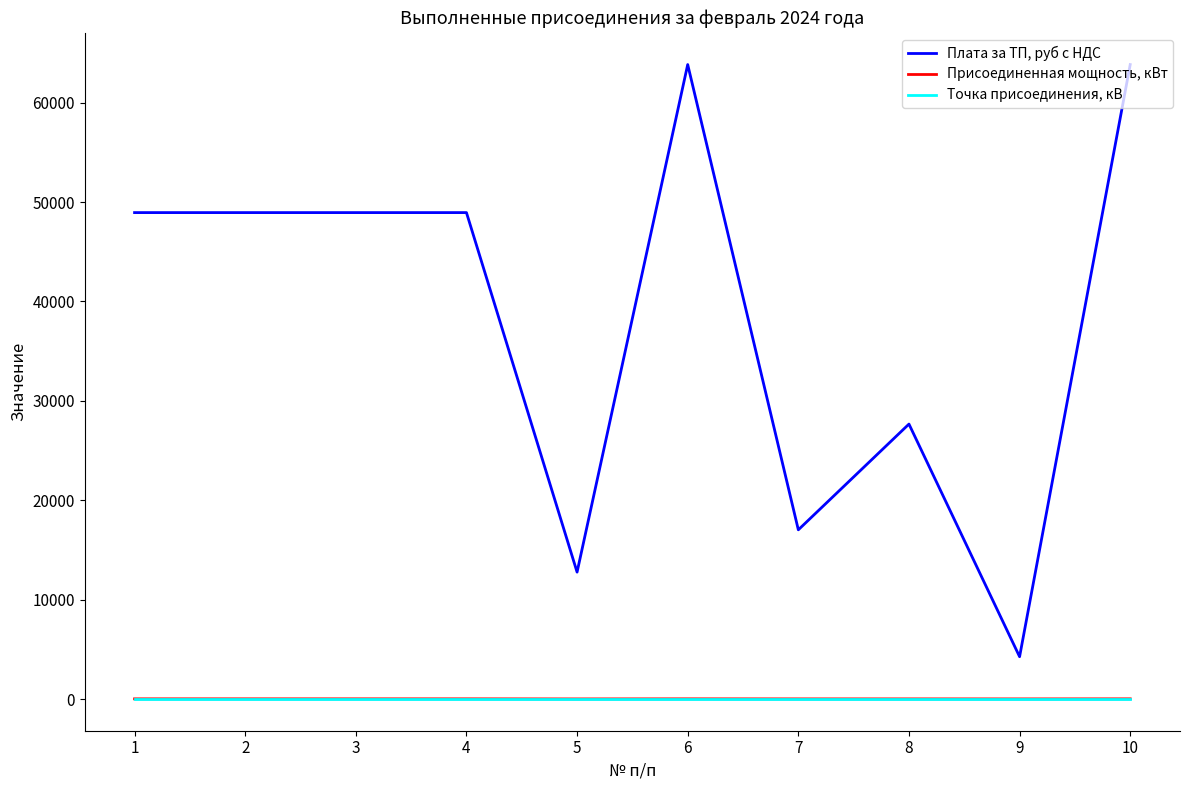

True or false: Плата за ТП, руб с НДС and Присоединенная мощность, кВт cross at least once.

False